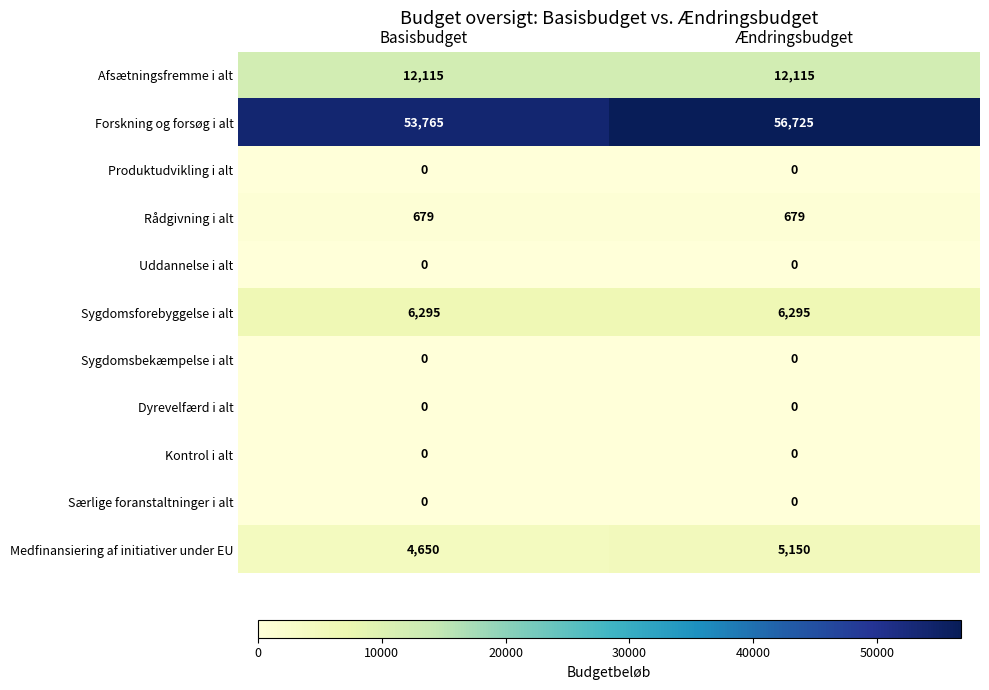

Reading left to right, extract all data points from this chart.

Afsætningsfremme i alt: 12115	12115
Forskning og forsøg i alt: 53765	56725
Produktudvikling i alt: 0	0
Rådgivning i alt: 679	679
Uddannelse i alt: 0	0
Sygdomsforebyggelse i alt: 6295	6295
Sygdomsbekæmpelse i alt: 0	0
Dyrevelfærd i alt: 0	0
Kontrol i alt: 0	0
Særlige foranstaltninger i alt: 0	0
Medfinansiering af initiativer under EU: 4650	5150